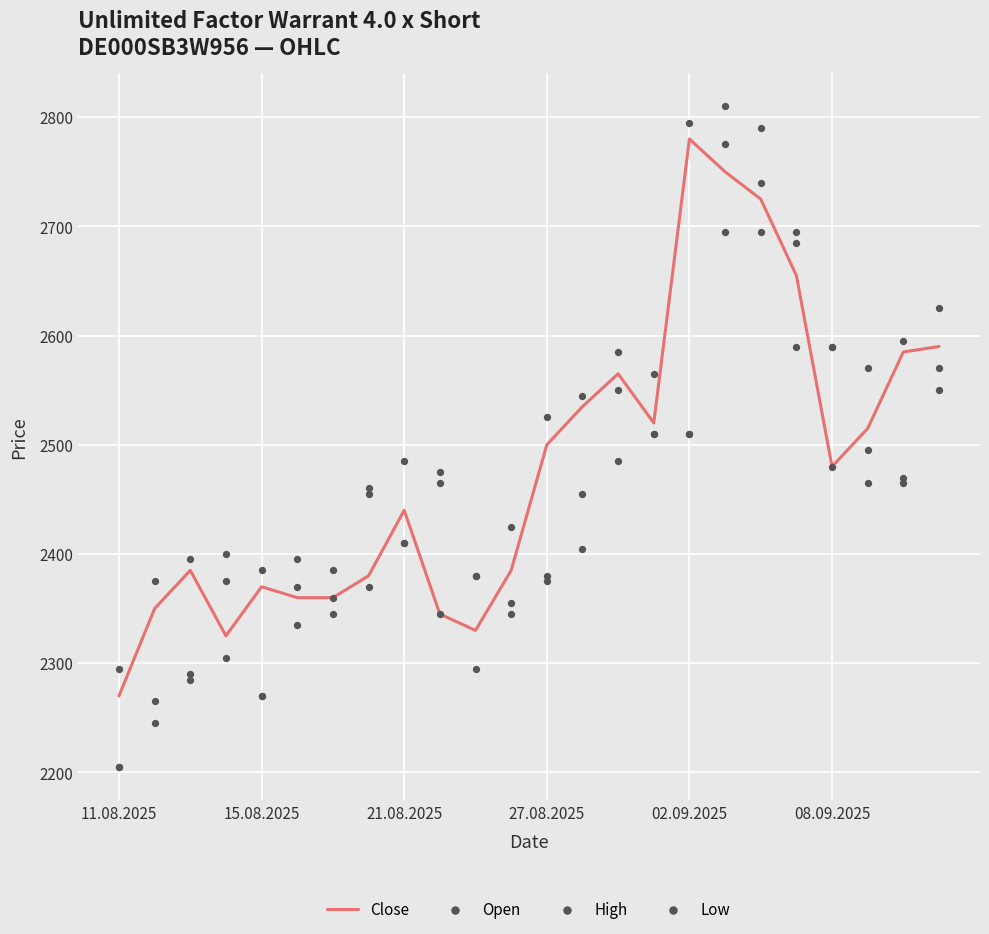

Which series has the largest total across all categories?

High